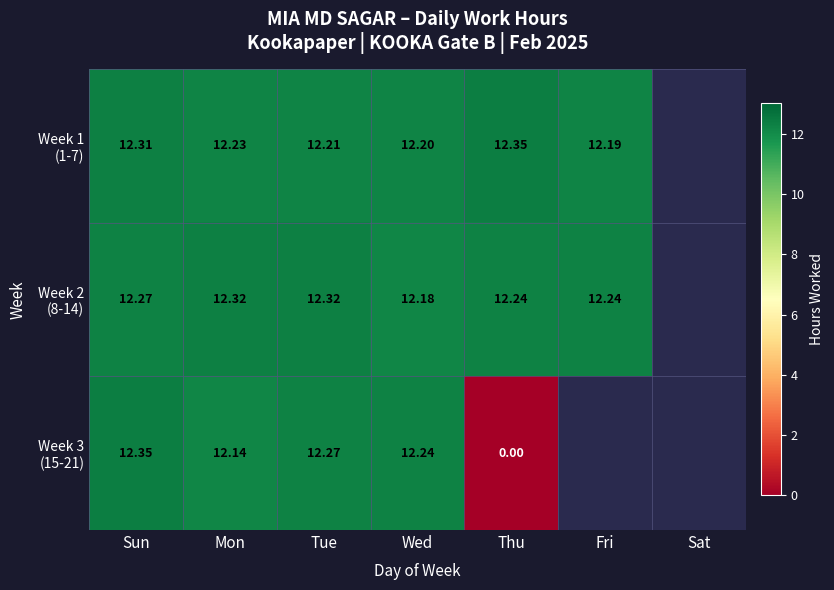

Which series has the largest range (max minus min)?

Week 3 (15-21)